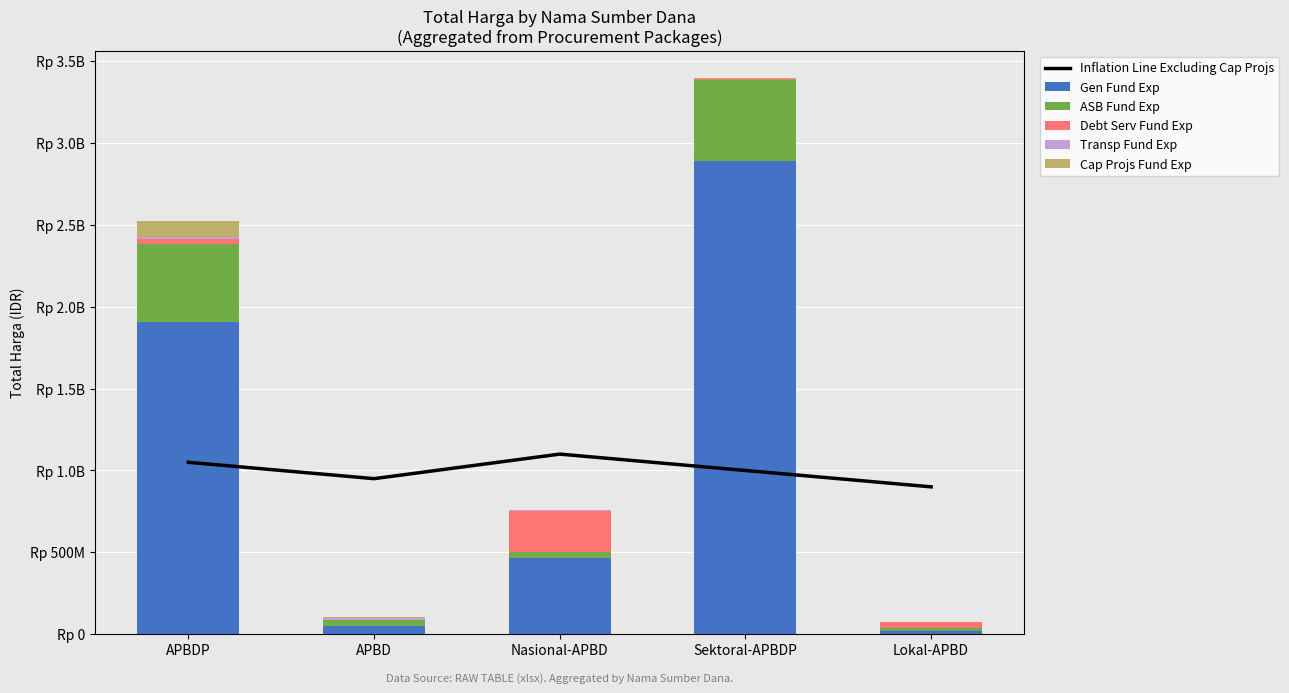

Between Lokal-APBD and APBDP, which is larger?

APBDP